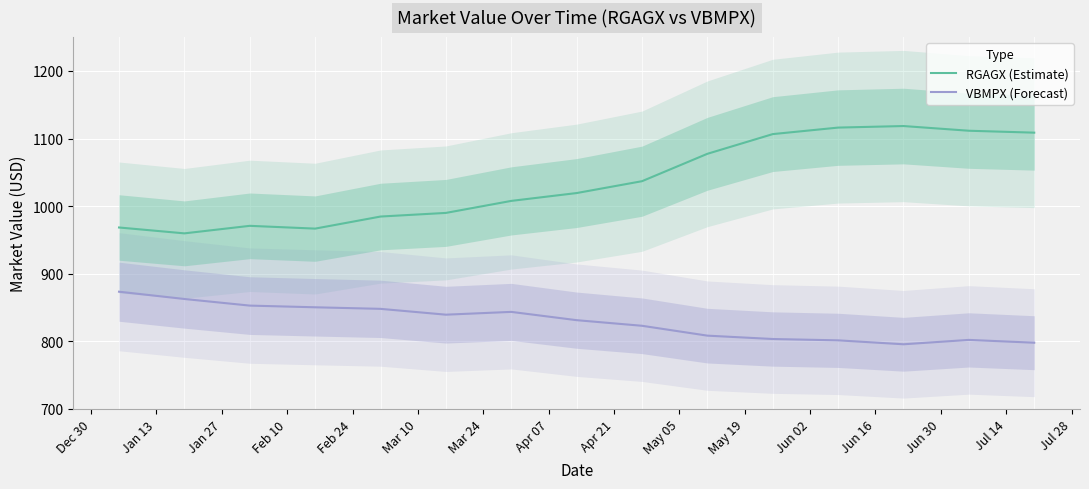

True or false: VBMPX (Forecast) and RGAGX (Estimate) cross at least once.

False